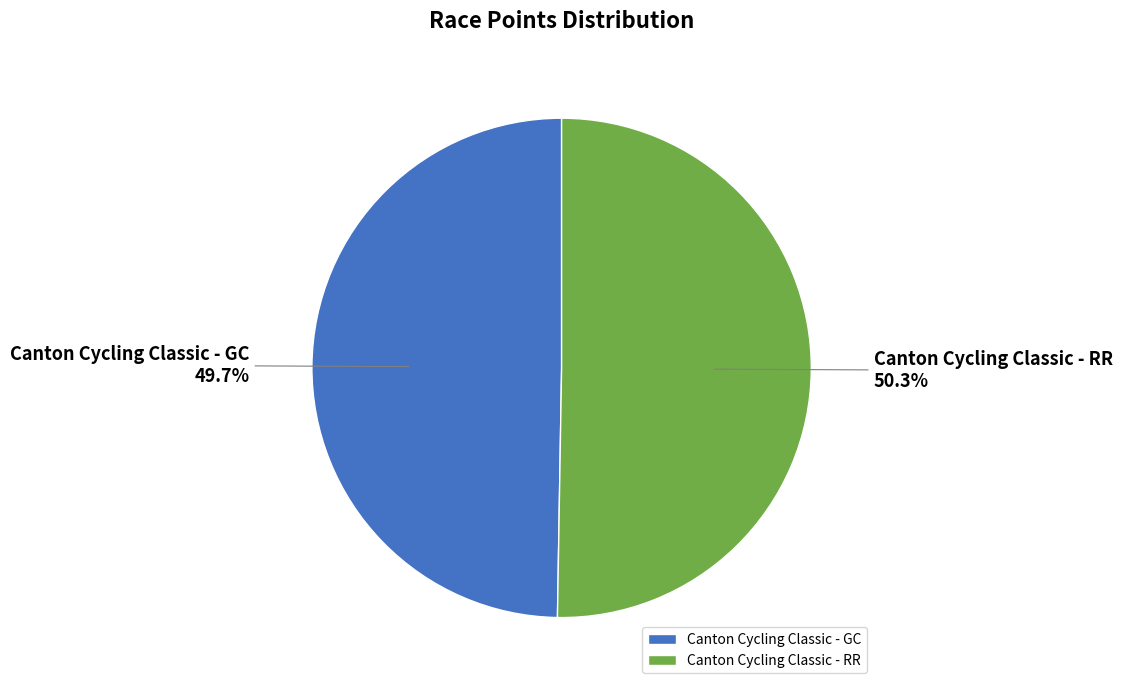

To the nearest percent, what percentage of the pie is Canton Cycling Classic - RR?

50%